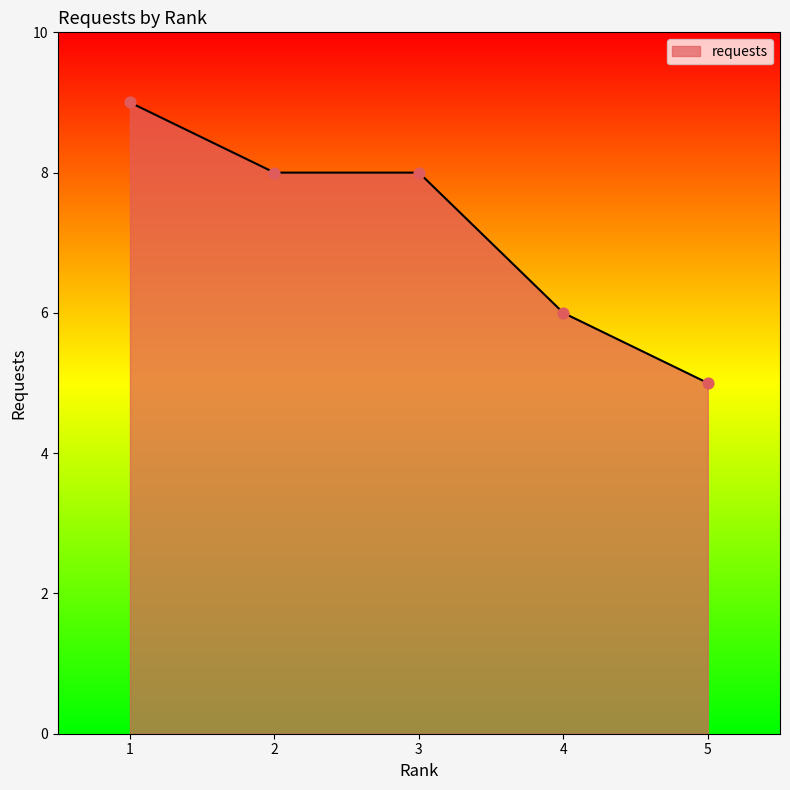

Approximately how many times larger is the value at 5 compared to 2?

0.6